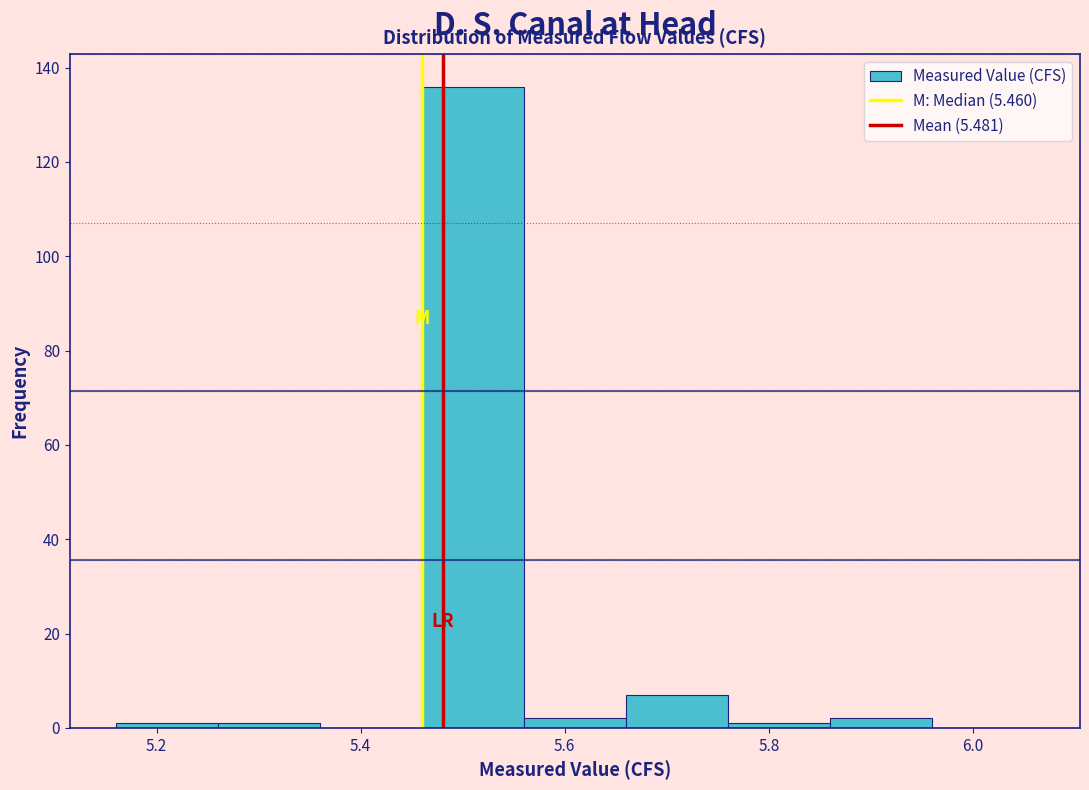

Reading left to right, transcribe this chart: for each bar, give the range it covers on the x-axis and its height. The values are not printed on the chart, so give them approximately, as read against the axis.

5.16 to 5.26: under 2
5.26 to 5.36: under 2
5.36 to 5.46: 0
5.46 to 5.56: 136
5.56 to 5.66: 2
5.66 to 5.76: 8
5.76 to 5.86: under 2
5.86 to 5.96: 2
5.96 to 6.06: 0